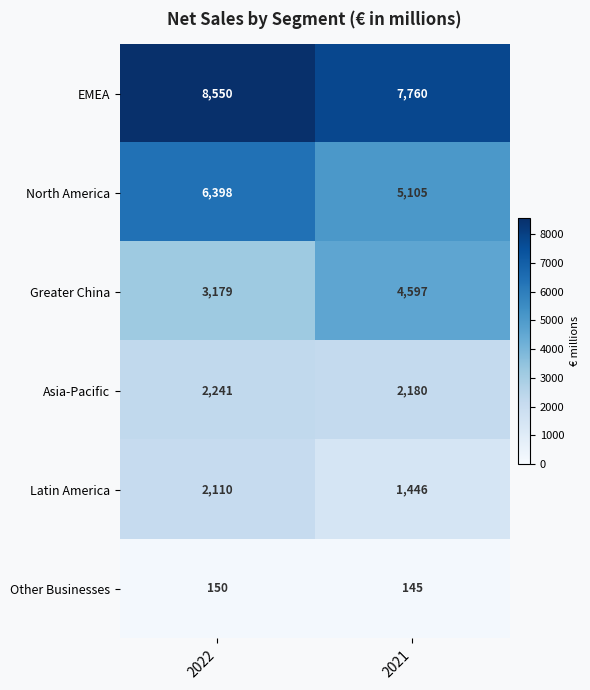

What is the greatest value displayed?

8550